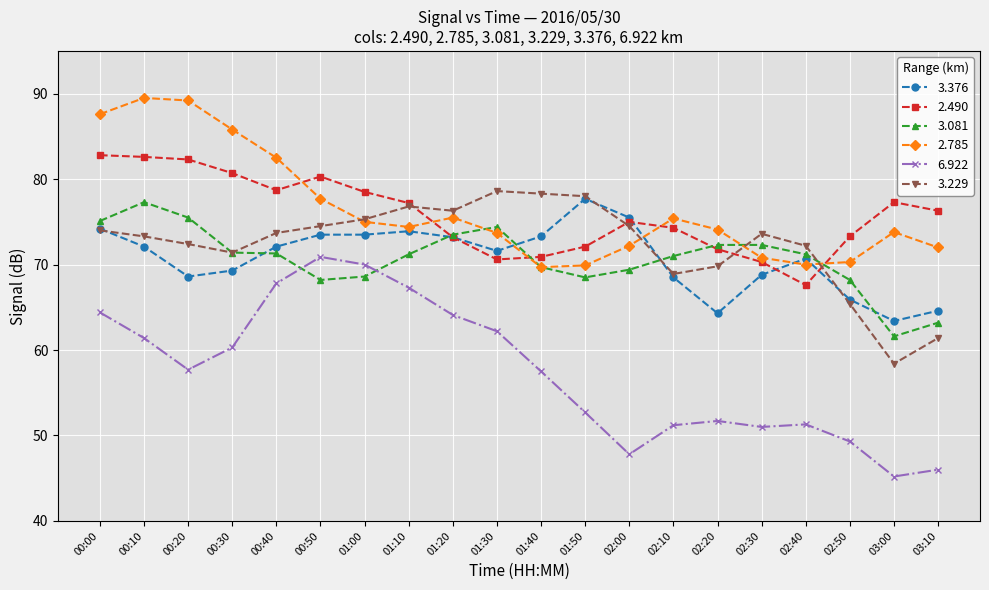

At which category does 3.081 reach its first local peak?

00:10